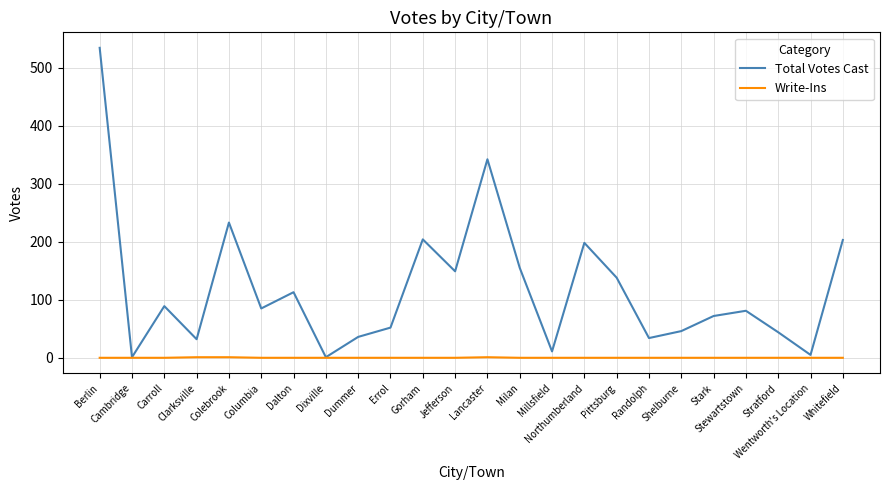

What is the total value across all series at Berlin?

534